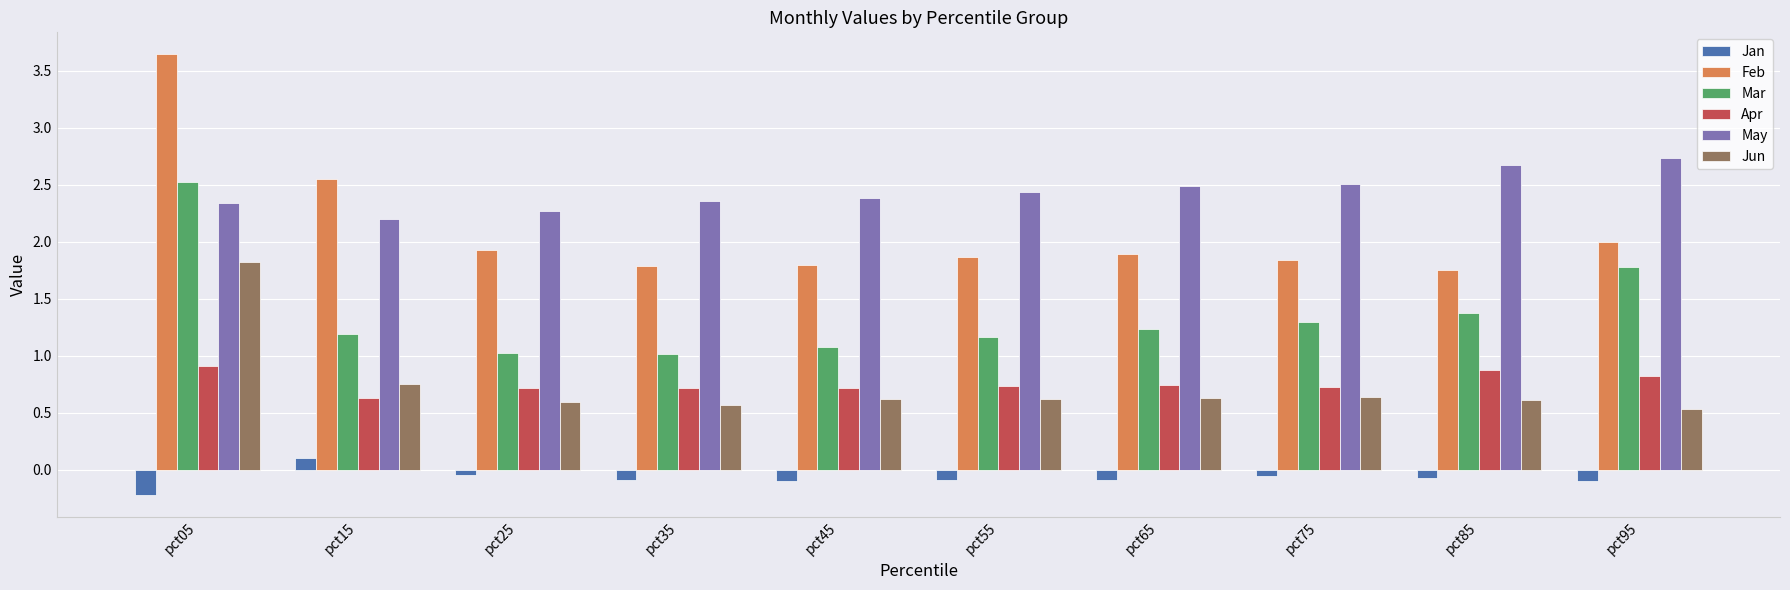

At pct45, list the series in order from largest to smallest.

May, Feb, Mar, Apr, Jun, Jan